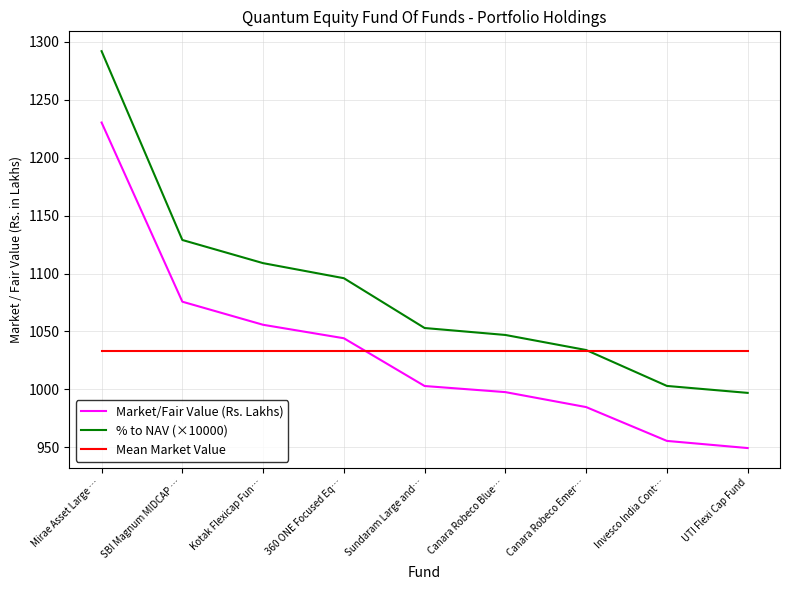

Reading left to right, list all the values displayed in this chart.

Market/Fair Value (Rs. Lakhs): Mirae Asset Large …=1230.4	SBI Magnum MIDCAP …=1075.7	Kotak Flexicap Fun…=1055.8	360 ONE Focused Eq…=1044.2	Sundaram Large and…=1002.9	Canara Robeco Blue…=997.7	Canara Robeco Emer…=984.7	Invesco India Cont…=955.5	UTI Flexi Cap Fund=949.4
% to NAV (×10000): Mirae Asset Large …=1292.0	SBI Magnum MIDCAP …=1129.0	Kotak Flexicap Fun…=1109.0	360 ONE Focused Eq…=1096.0	Sundaram Large and…=1053.0	Canara Robeco Blue…=1047.0	Canara Robeco Emer…=1034.0	Invesco India Cont…=1003.0	UTI Flexi Cap Fund=997.0
Mean Market Value: Mirae Asset Large …=1032.9	SBI Magnum MIDCAP …=1032.9	Kotak Flexicap Fun…=1032.9	360 ONE Focused Eq…=1032.9	Sundaram Large and…=1032.9	Canara Robeco Blue…=1032.9	Canara Robeco Emer…=1032.9	Invesco India Cont…=1032.9	UTI Flexi Cap Fund=1032.9